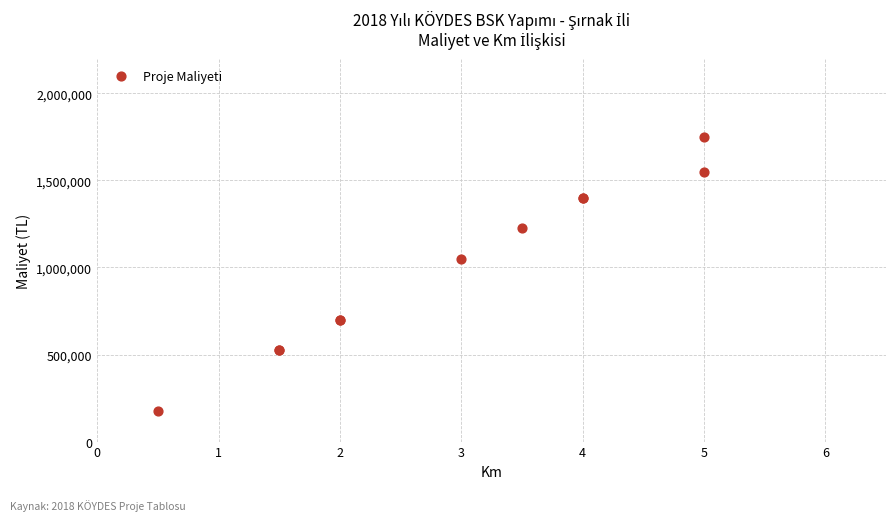

What Y value in the scatter plot is closest to 962500?

1050000